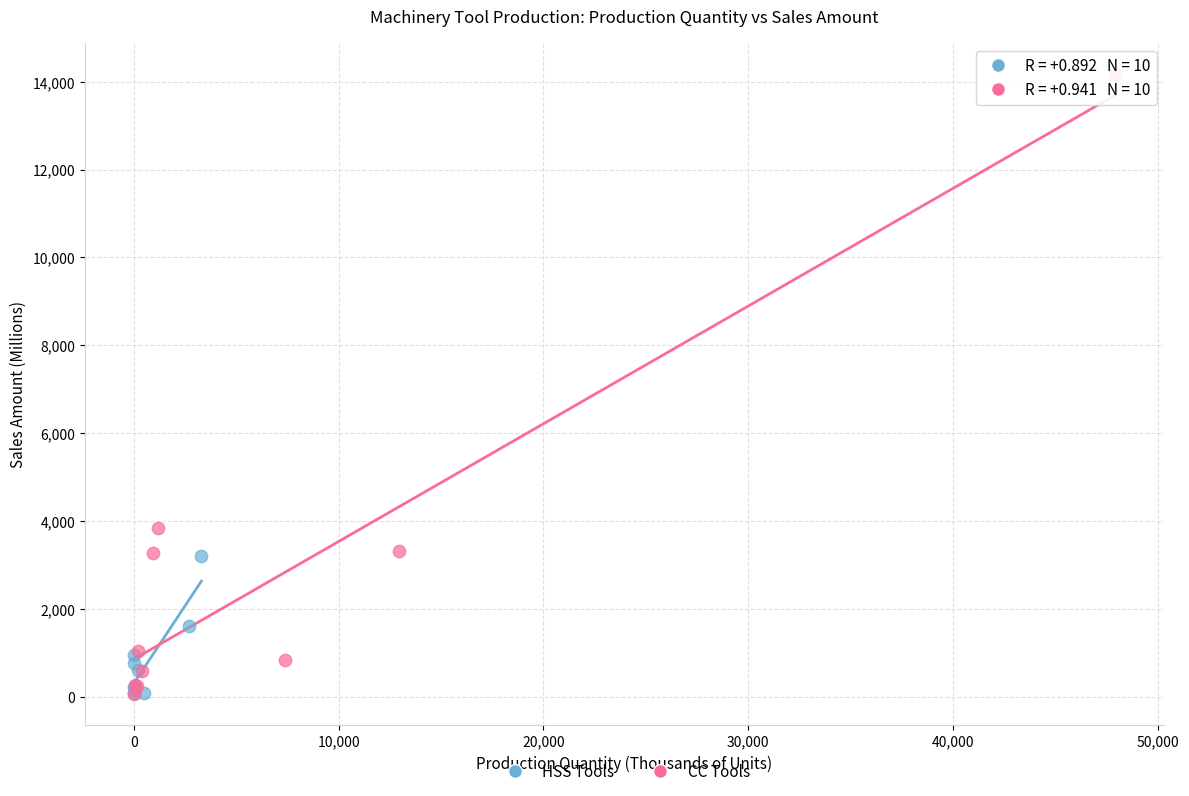

Which series has the largest Y range (max minus min)?

CC Tools